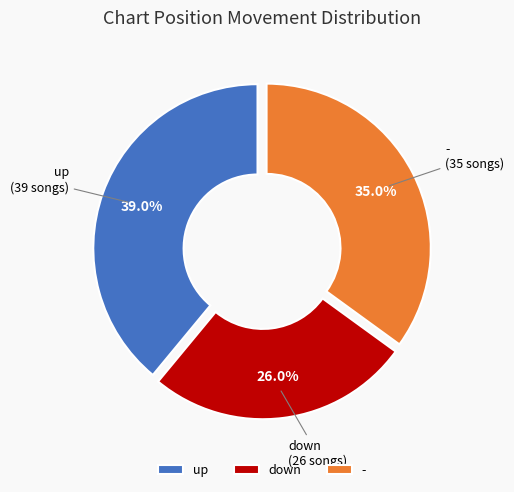

To the nearest percent, what is the difference between the largest and smallest slice percentages?

13%